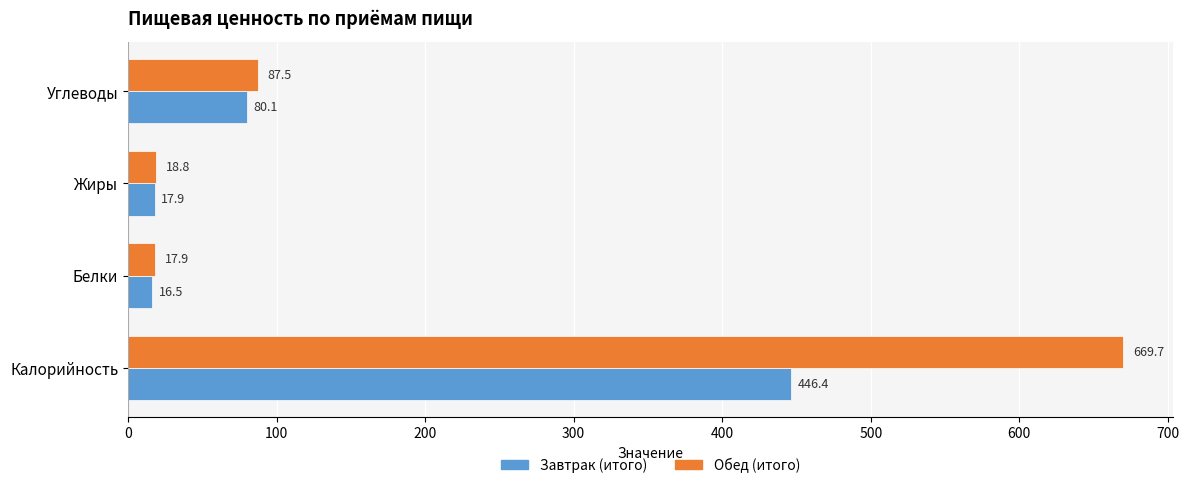

Where is Обед (итого) nearest to the value 343?

Углеводы